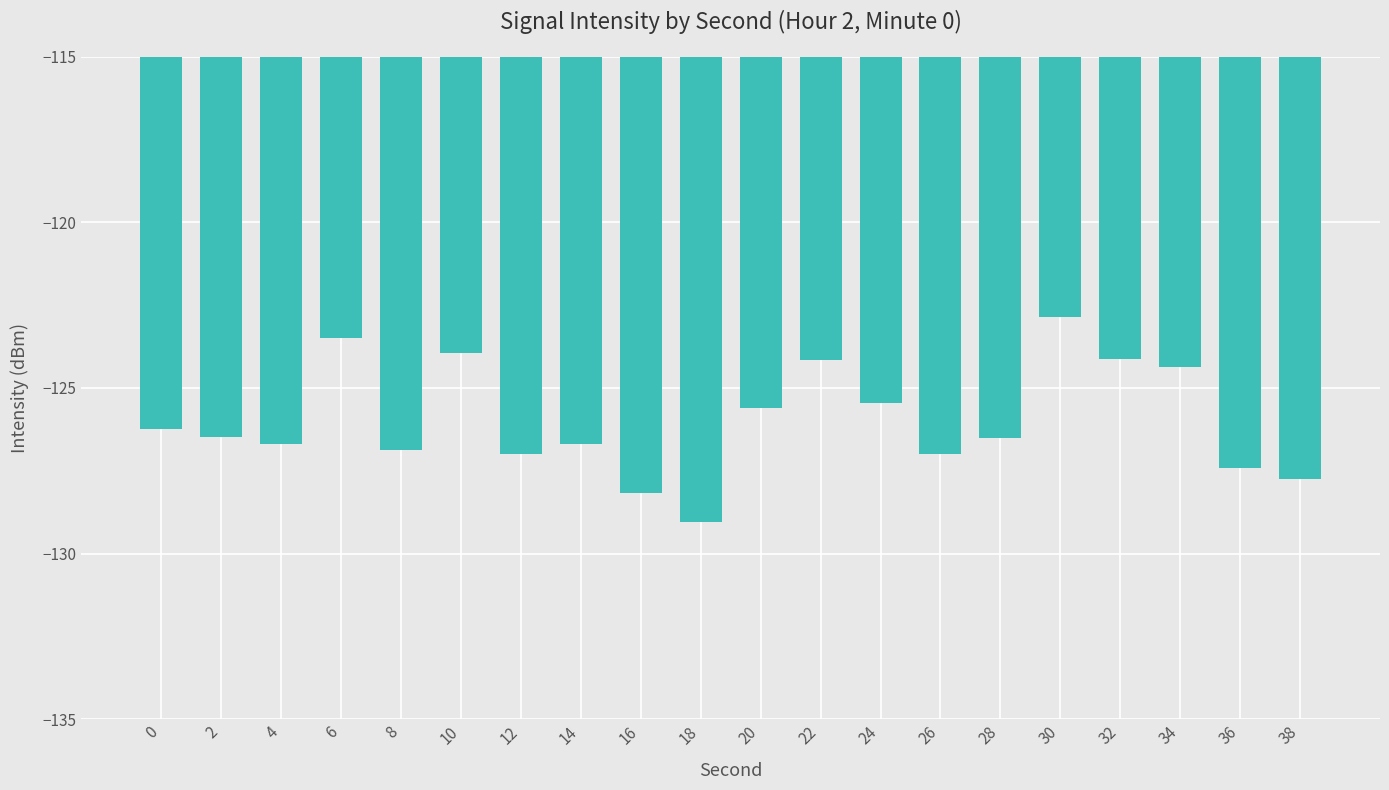

What is the difference between the values at 8 and 16?

1.3